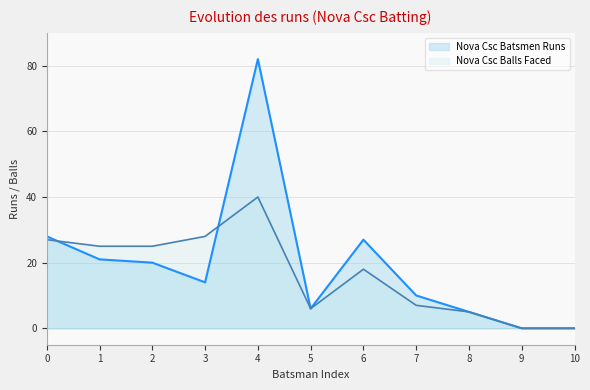

Reading left to right, list all the values displayed in this chart.

Nova Csc Batsmen Runs: 28	21	20	14	82	6	27	10	5	0	0
Nova Csc Balls Faced: 27	25	25	28	40	6	18	7	5	0	0